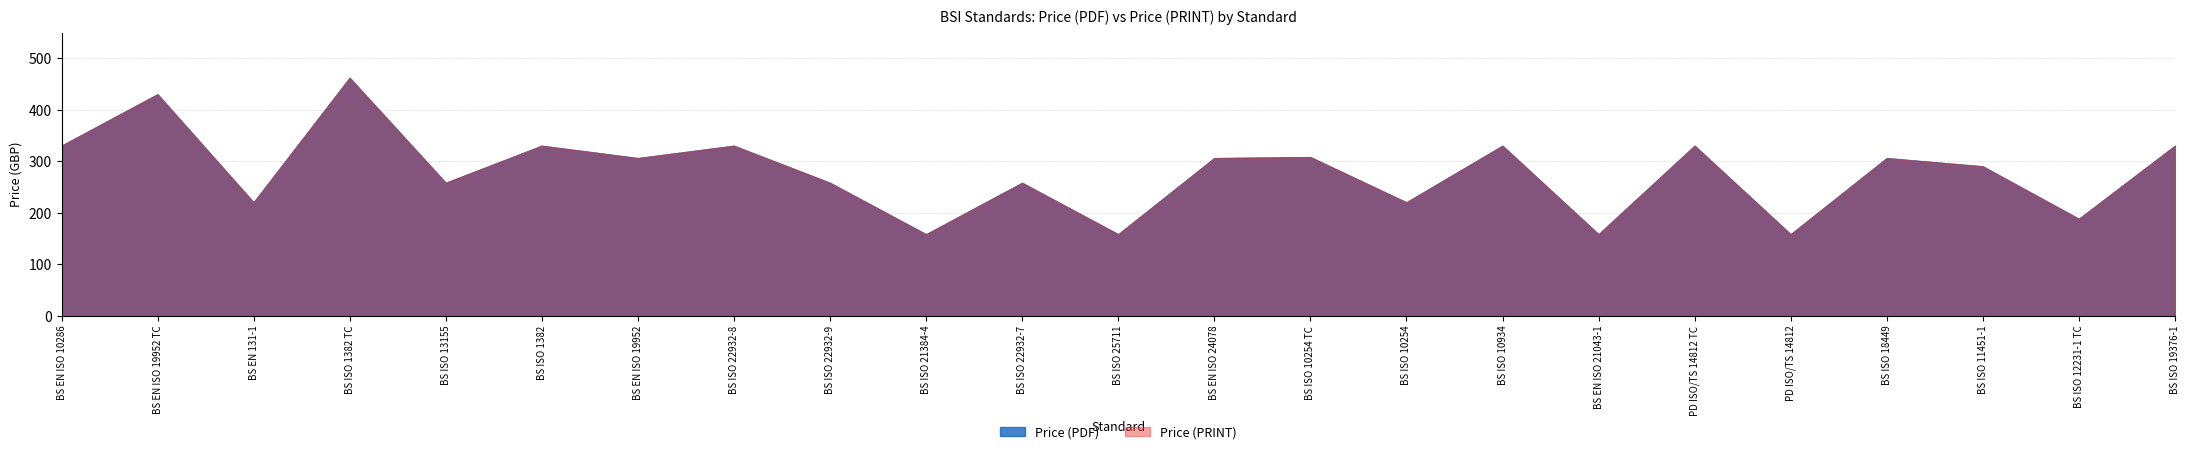

How many lines are shown in the chart?

2